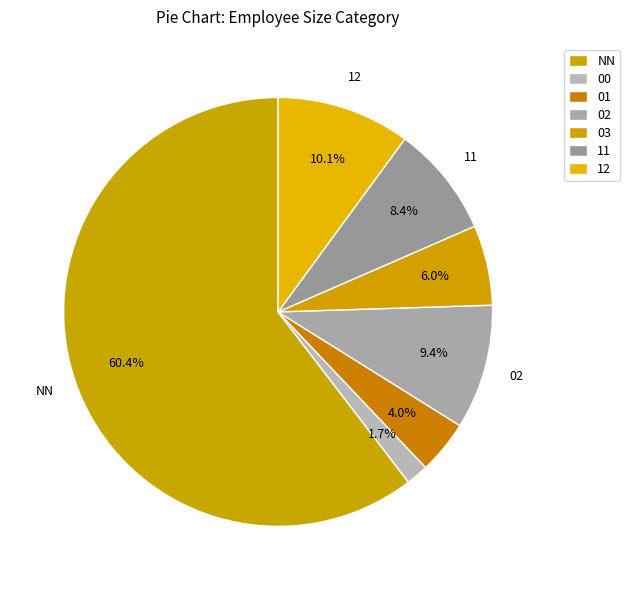

How many slices are in this pie chart?

7